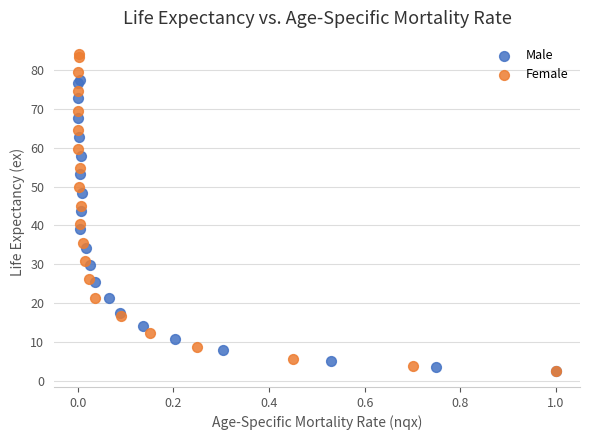

Which series reaches the maximum Y coordinate?

Female